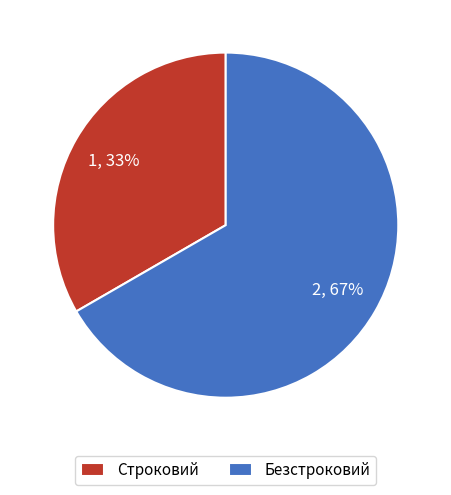

Is the sum of Безстроковий and Строковий greater than half?

Yes